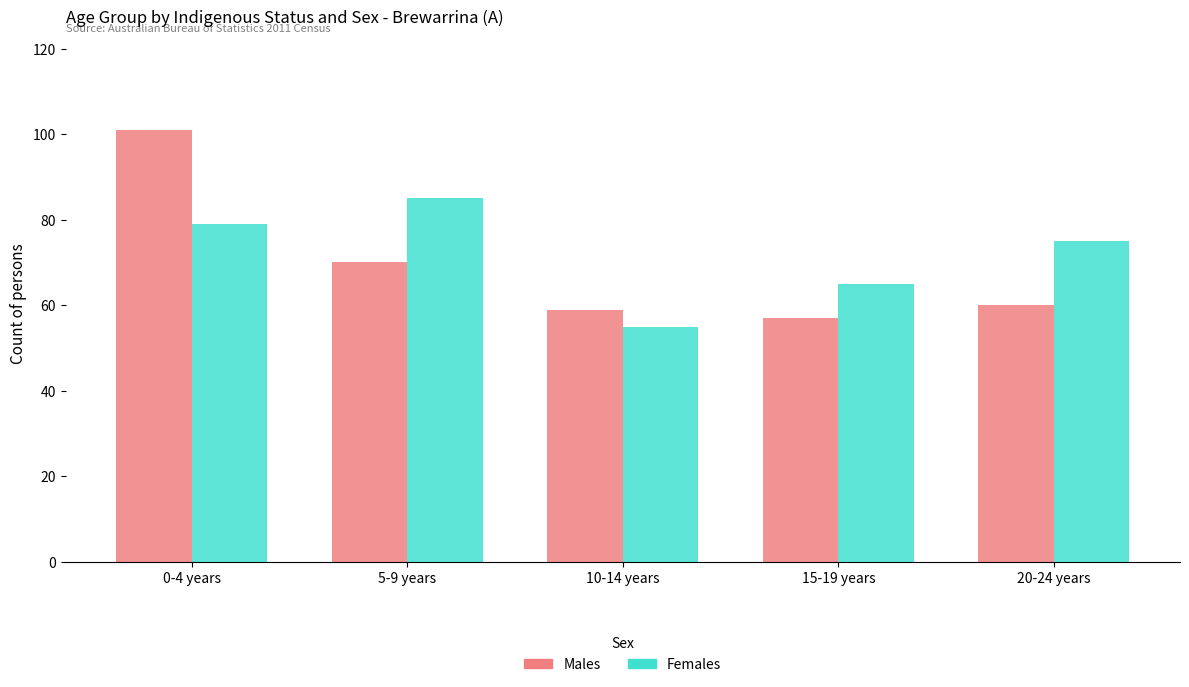

What is the spread (max minus min) of values at 5-9 years?

15